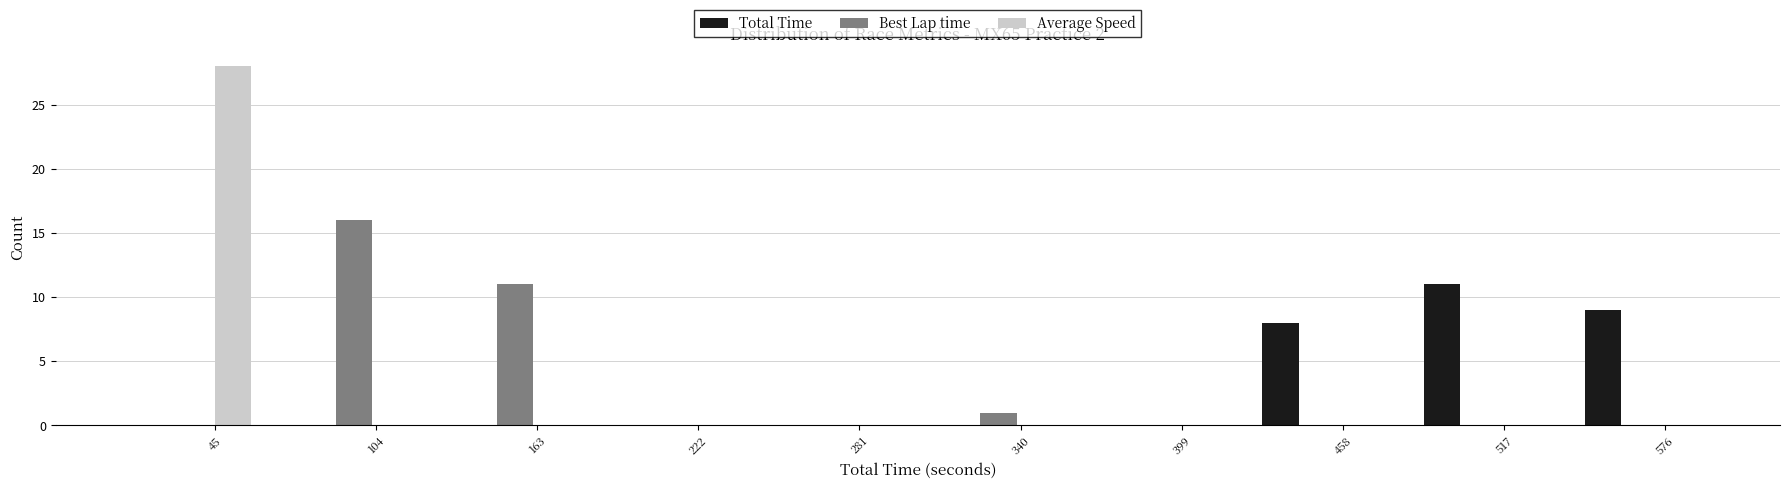

Reading left to right, list all the values displayed in this chart.

Total Time: 45=0	104=0	163=0	222=0	281=0	340=0	399=0	458=8	517=11	576=9
Best Lap time: 45=0	104=16	163=11	222=0	281=0	340=1	399=0	458=0	517=0	576=0
Average Speed: 45=28	104=0	163=0	222=0	281=0	340=0	399=0	458=0	517=0	576=0